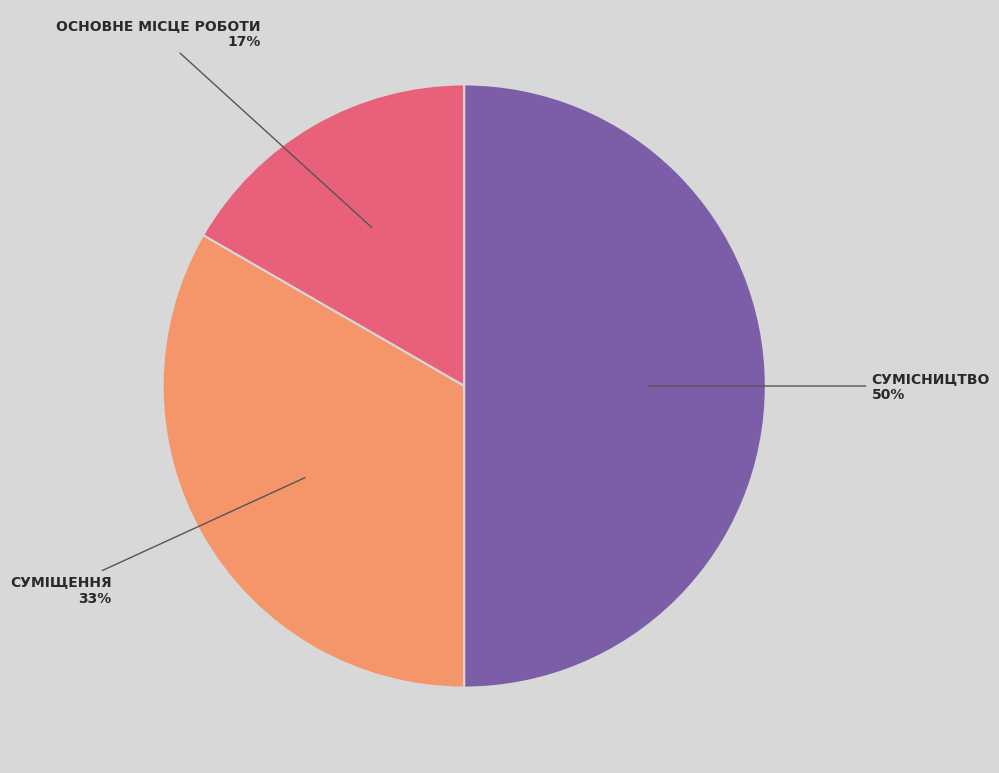

To the nearest percent, what is the average slice percentage?

33%